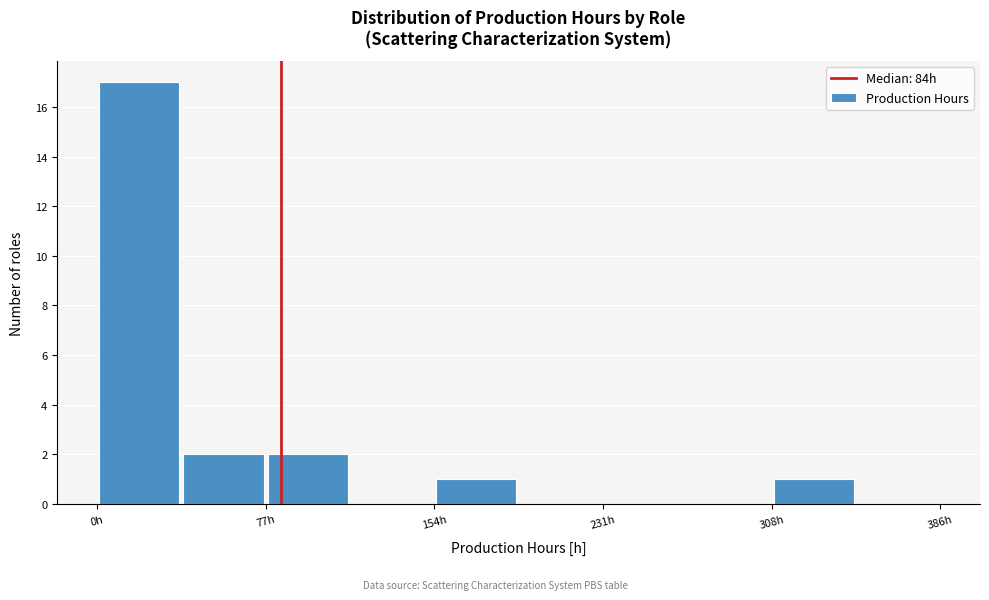

Read against the x-axis, roughly where is the centre of the tallest bar?

20